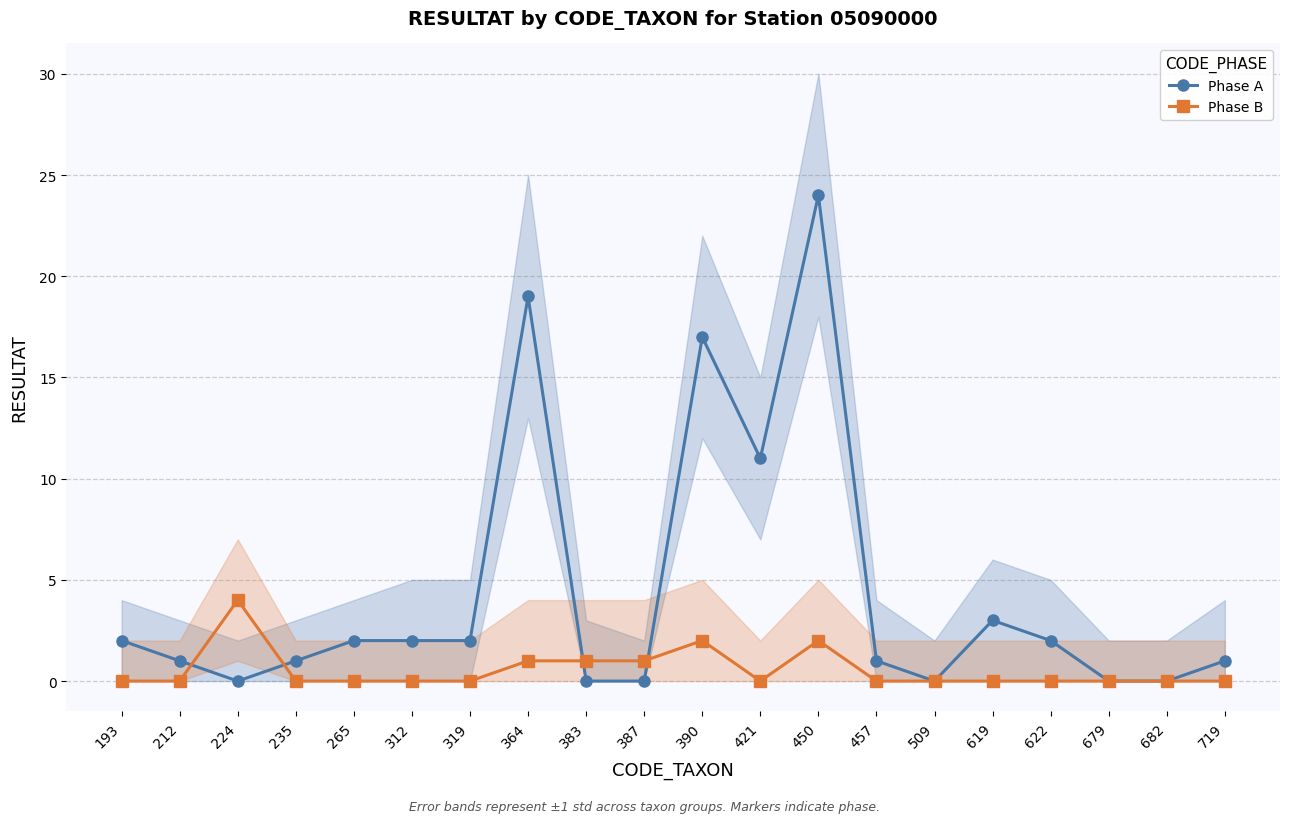

True or false: Phase B has a value of -3 at 265.

False